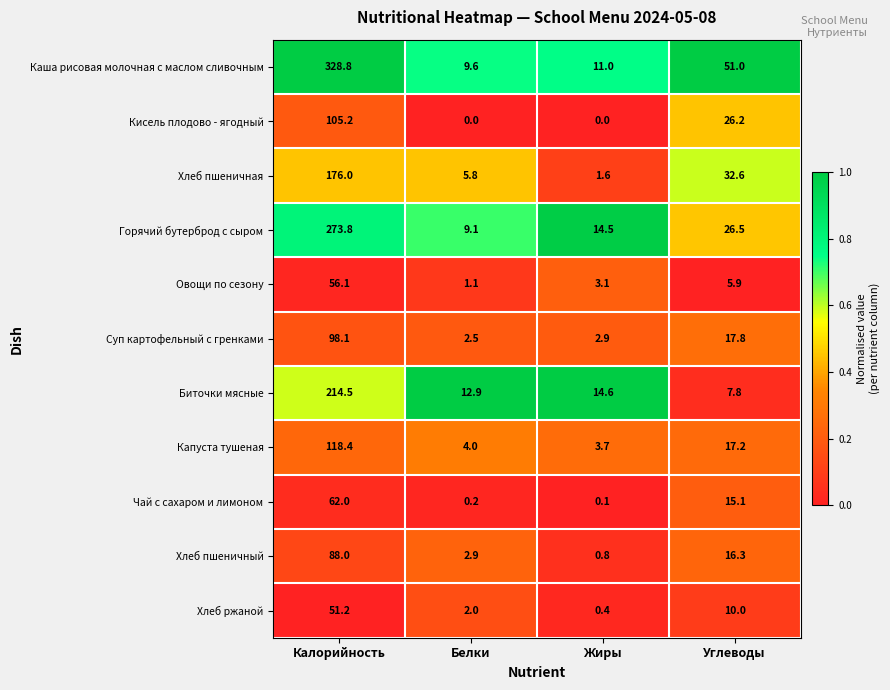

At which category does the chart reach its peak across all series?

Калорийность